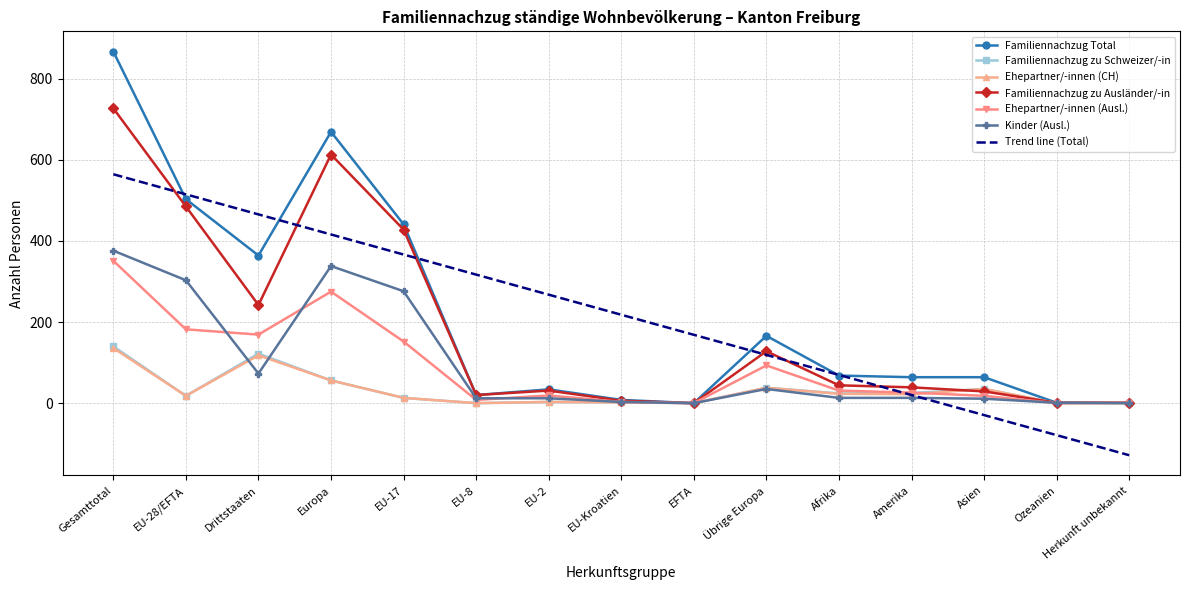

What is the difference between the Kinder (Ausl.) values at Asien and Drittstaaten?

62